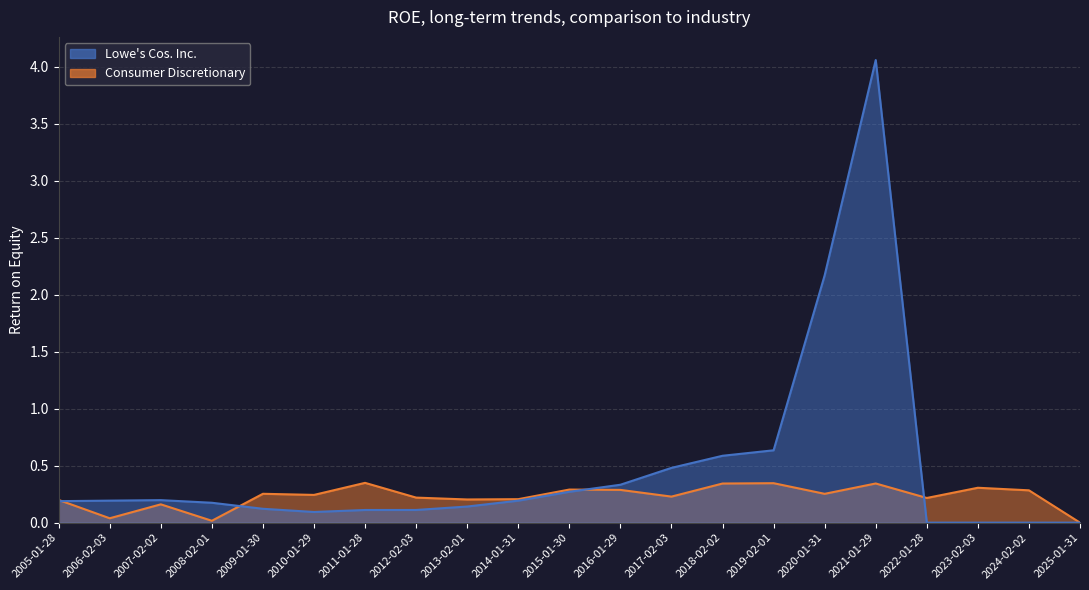

List the labels in order of Consumer Discretionary value, smallest first.

2025-01-31, 2008-02-01, 2006-02-03, 2007-02-02, 2005-01-28, 2013-02-01, 2014-01-31, 2022-01-28, 2012-02-03, 2017-02-03, 2010-01-29, 2020-01-31, 2009-01-30, 2024-02-02, 2016-01-29, 2015-01-30, 2023-02-03, 2018-02-02, 2021-01-29, 2019-02-01, 2011-01-28